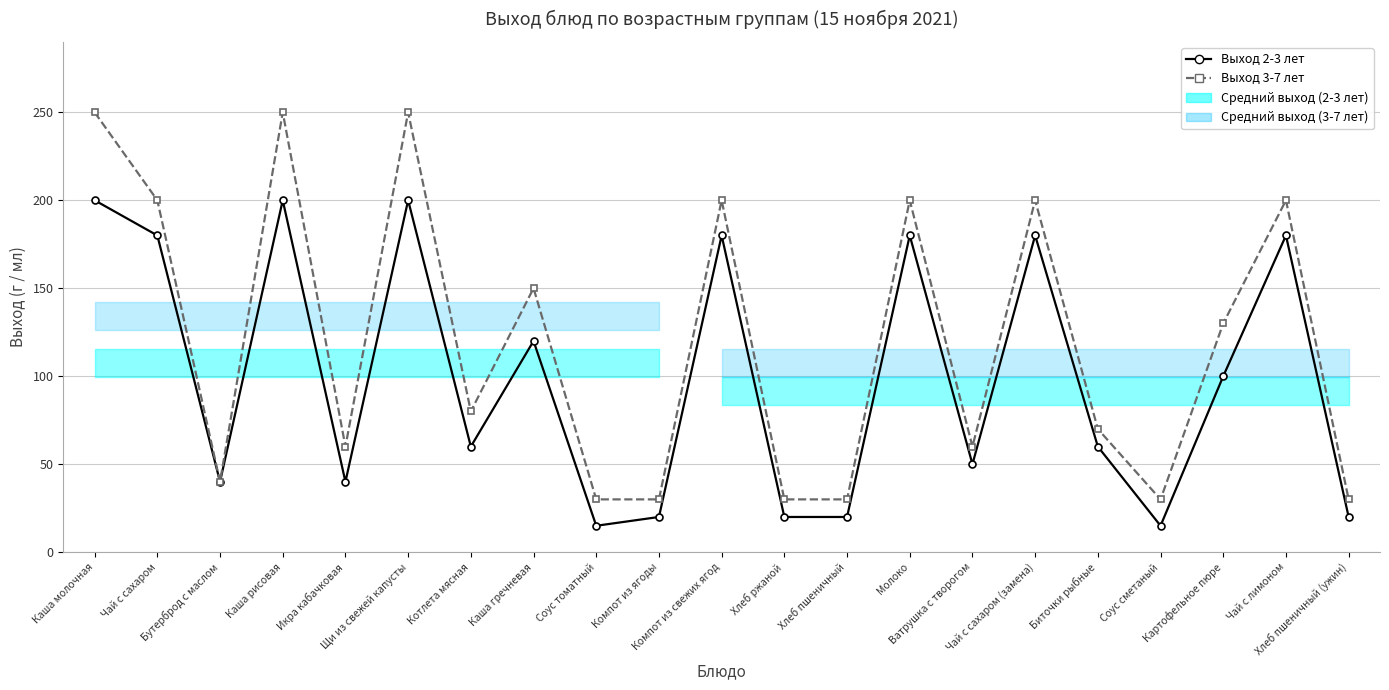

What position from the right is Компот из ягоды?

12